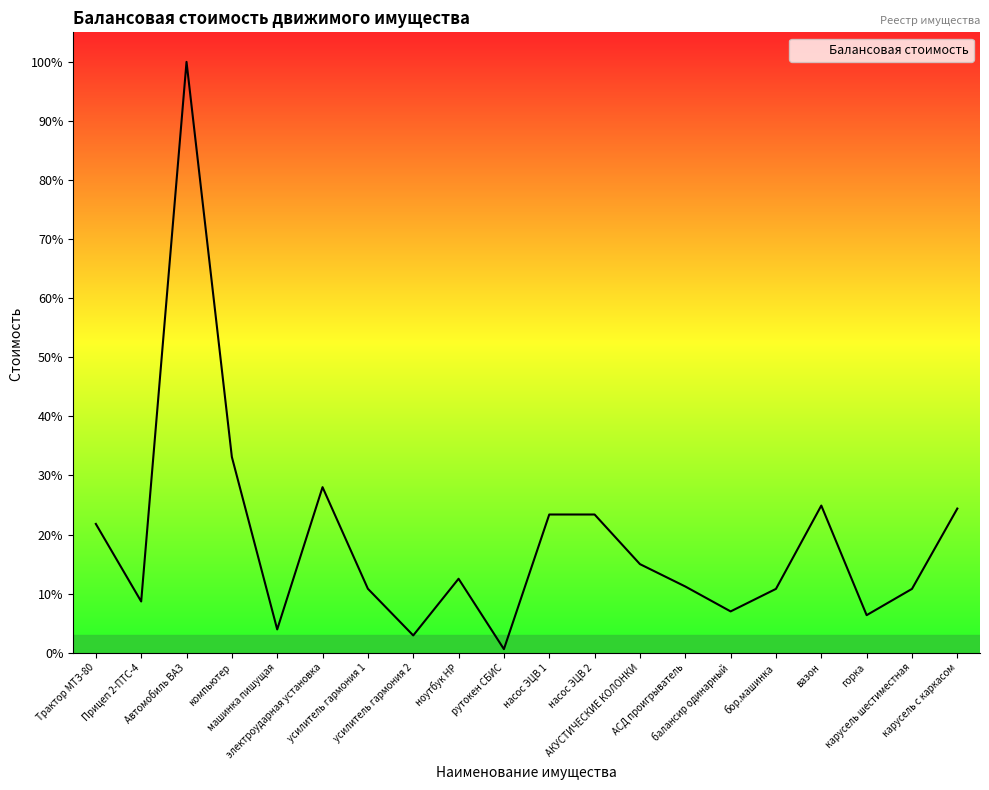

Which category has the highest value across all series?

Автомобиль ВАЗ